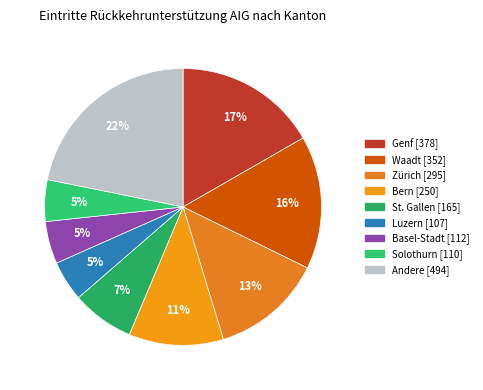

Is there any slice that represents more than half of the pie?

No